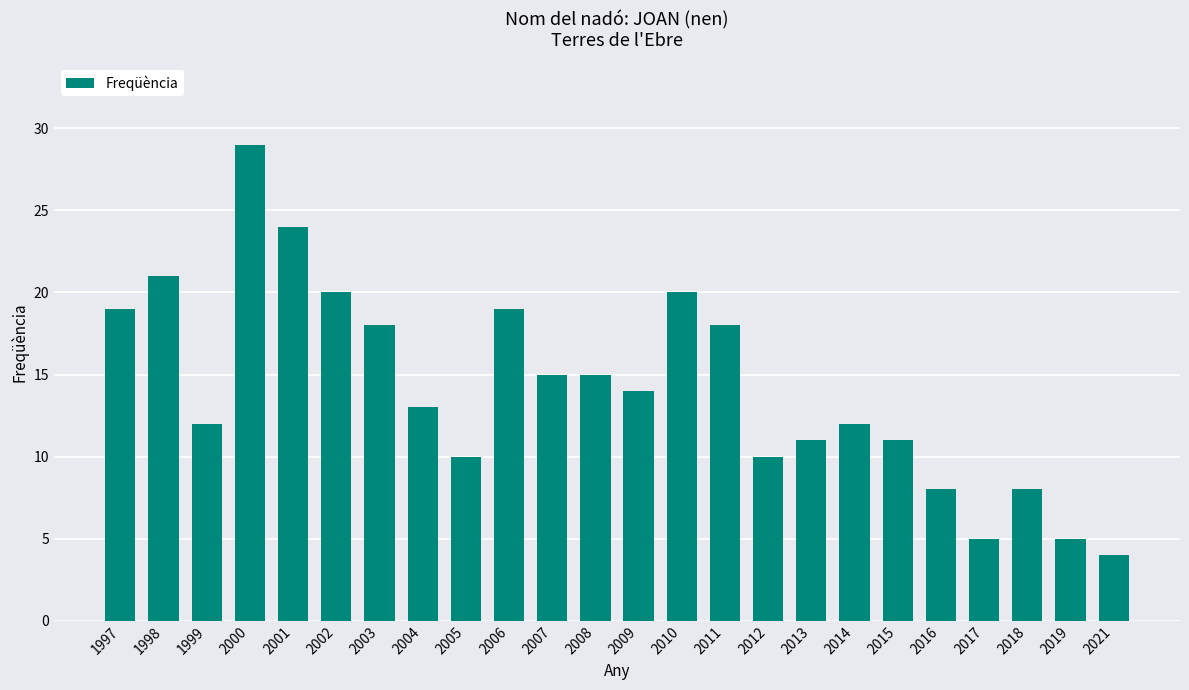

Between 2008 and 1997, which is larger?

1997